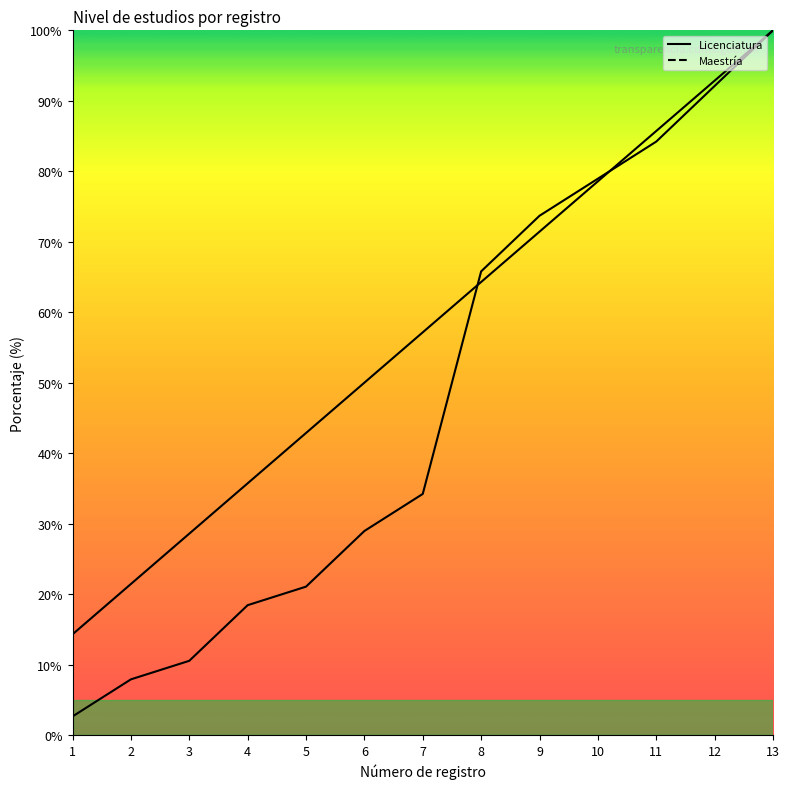

Between which two adjacent categories do Maestría and Licenciatura first intersect?

7 and 8